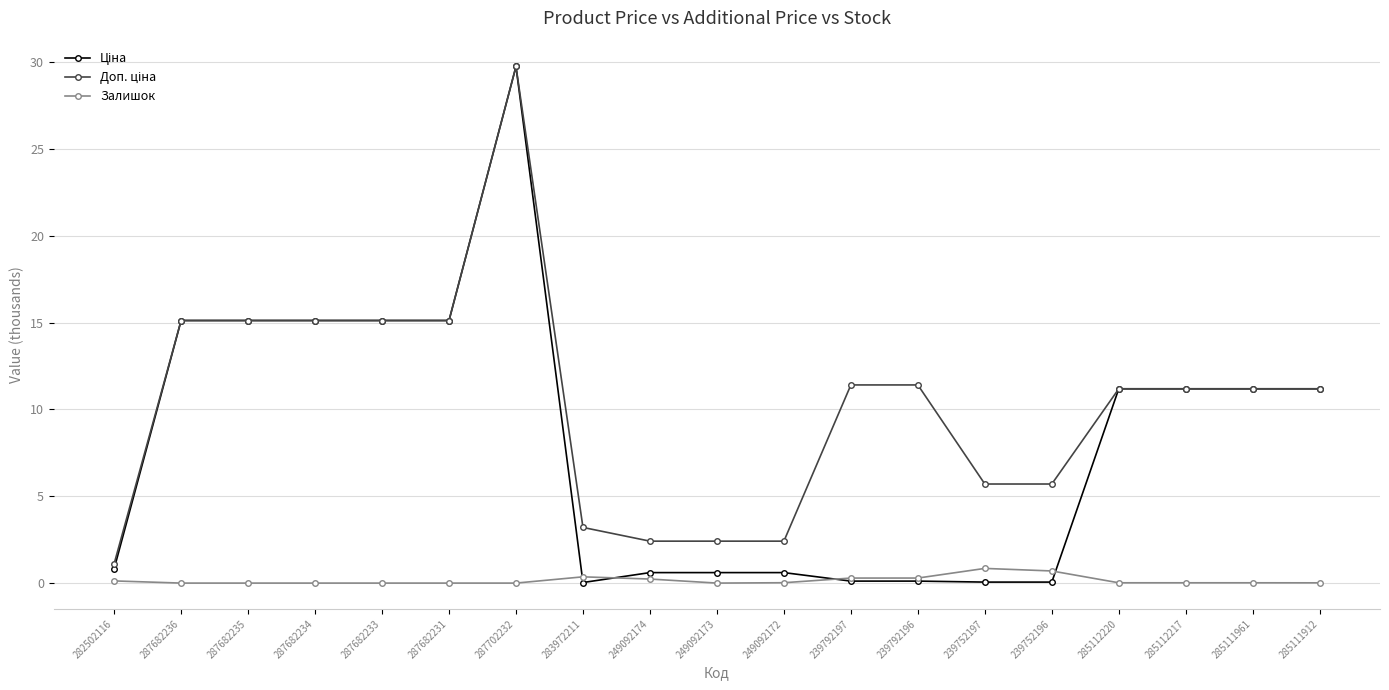

How many categories are shown in the chart?

19